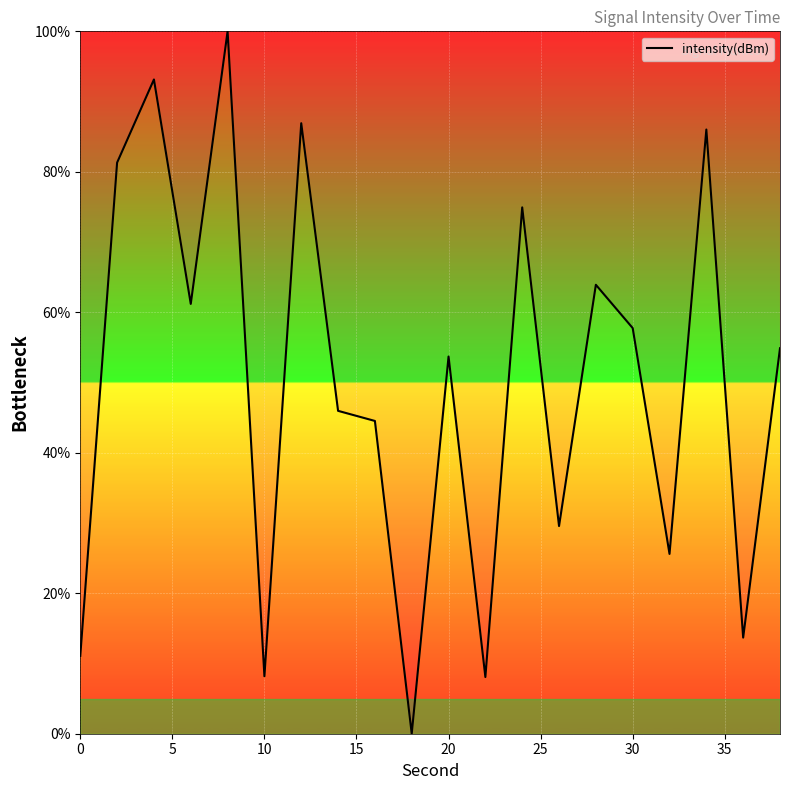

What is the difference between the maximum and minimum values?

100.0